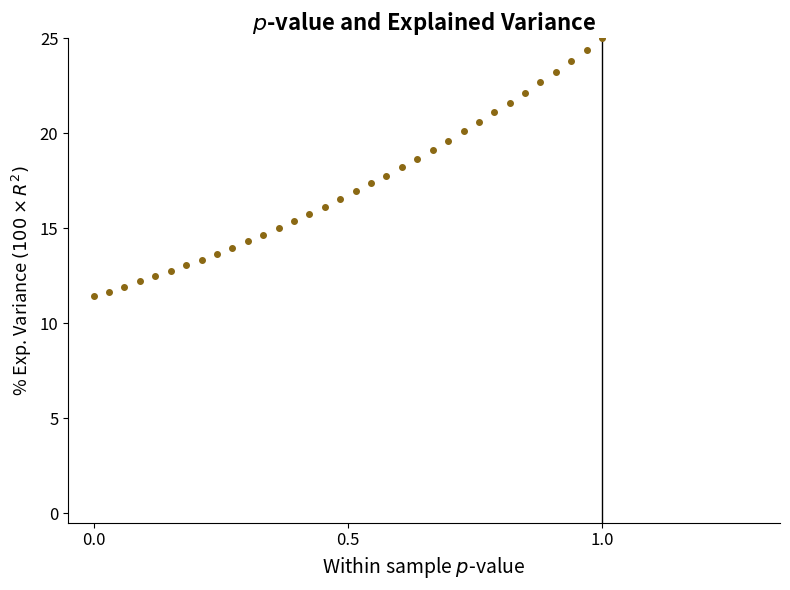

What is the range of Y values (max minus min)?

13.6